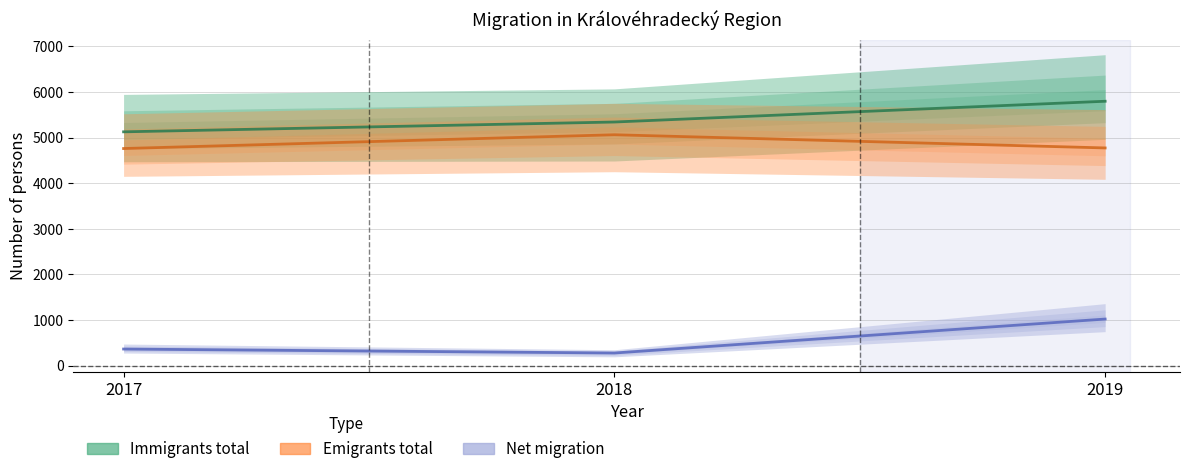

Which series has the largest total across all categories?

Immigrants total